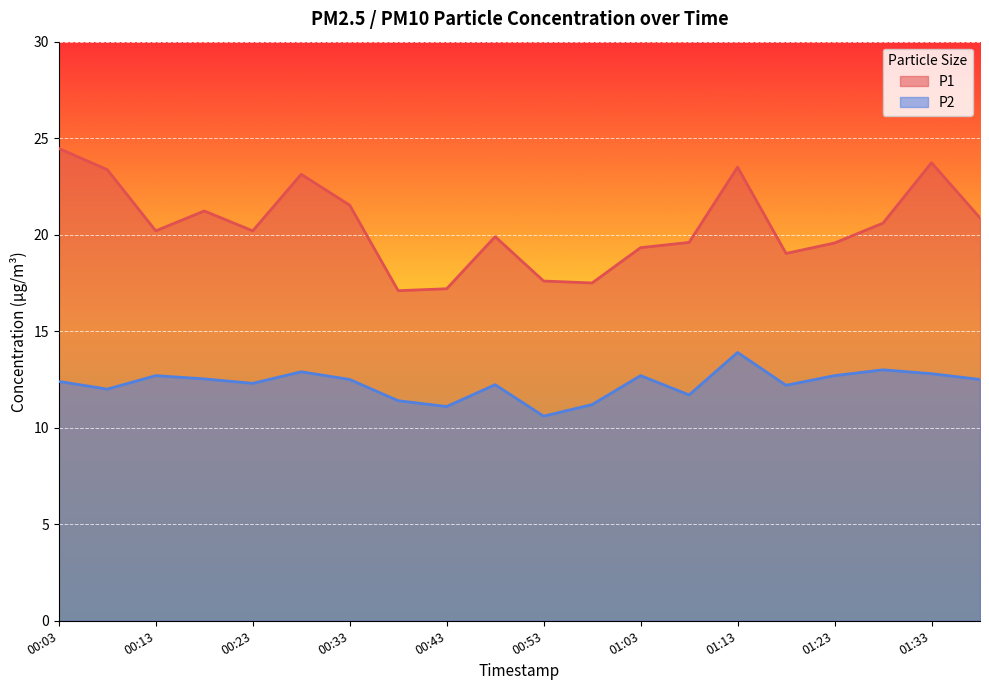

What is the total value across all series at 00:28?

36.0